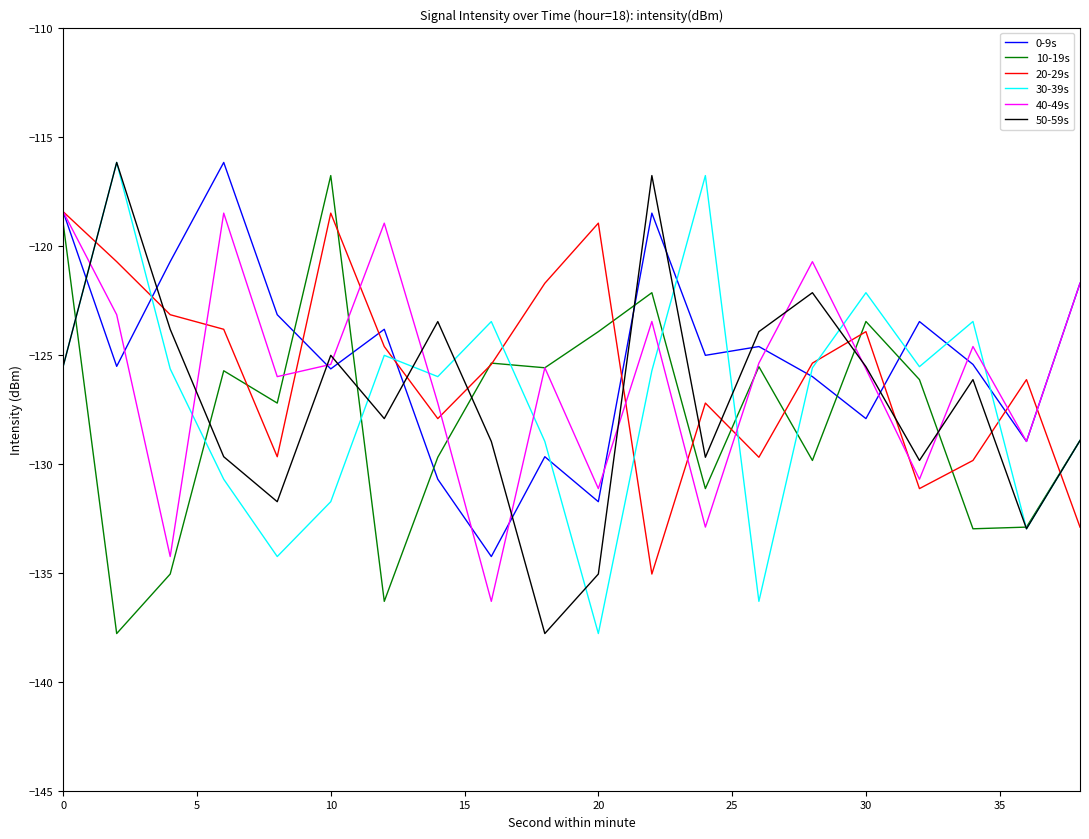

How many times do 30-39s and 40-49s cross each other?

8